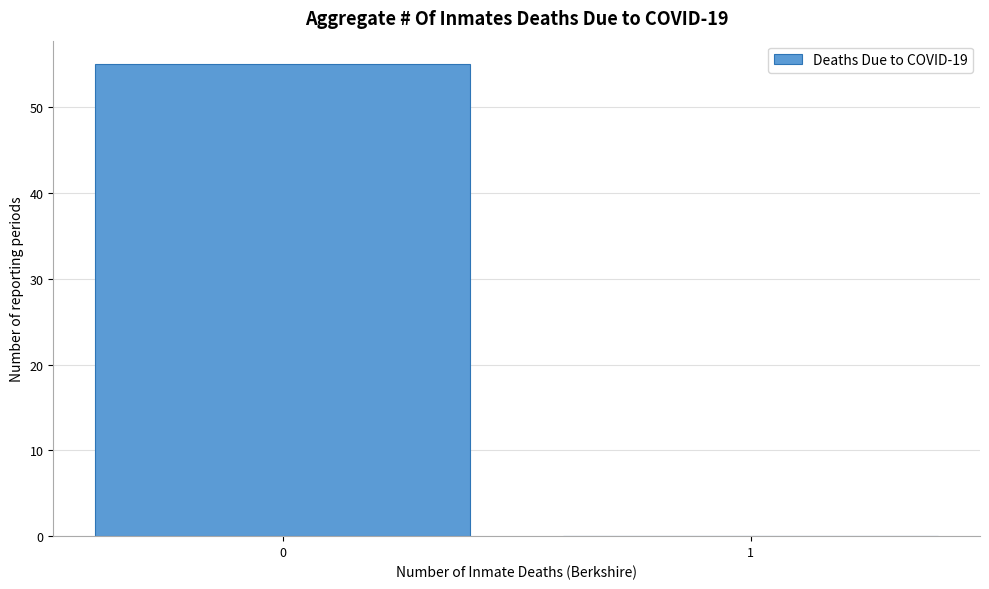

Reading left to right, list all the values displayed in this chart.

0=55	1=0